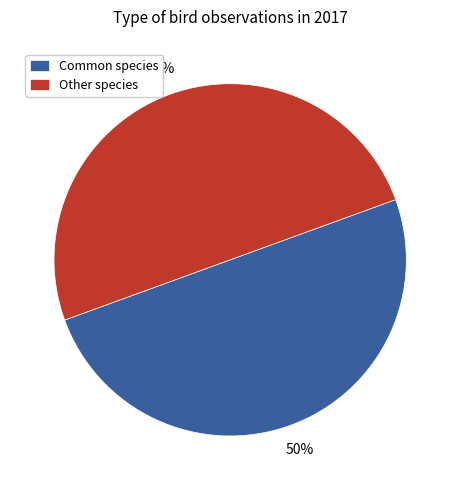

Do Other species and Common species together represent more than half of the pie?

Yes